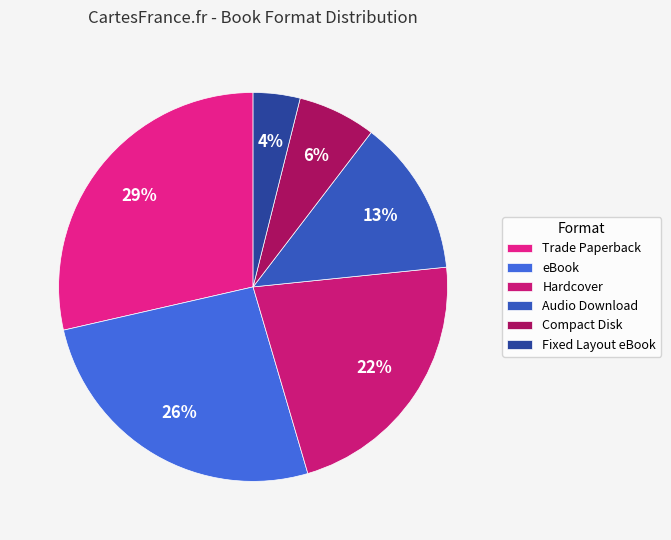

Combined, what portion of the pie is eBook and Trade Paperback?

54.5%